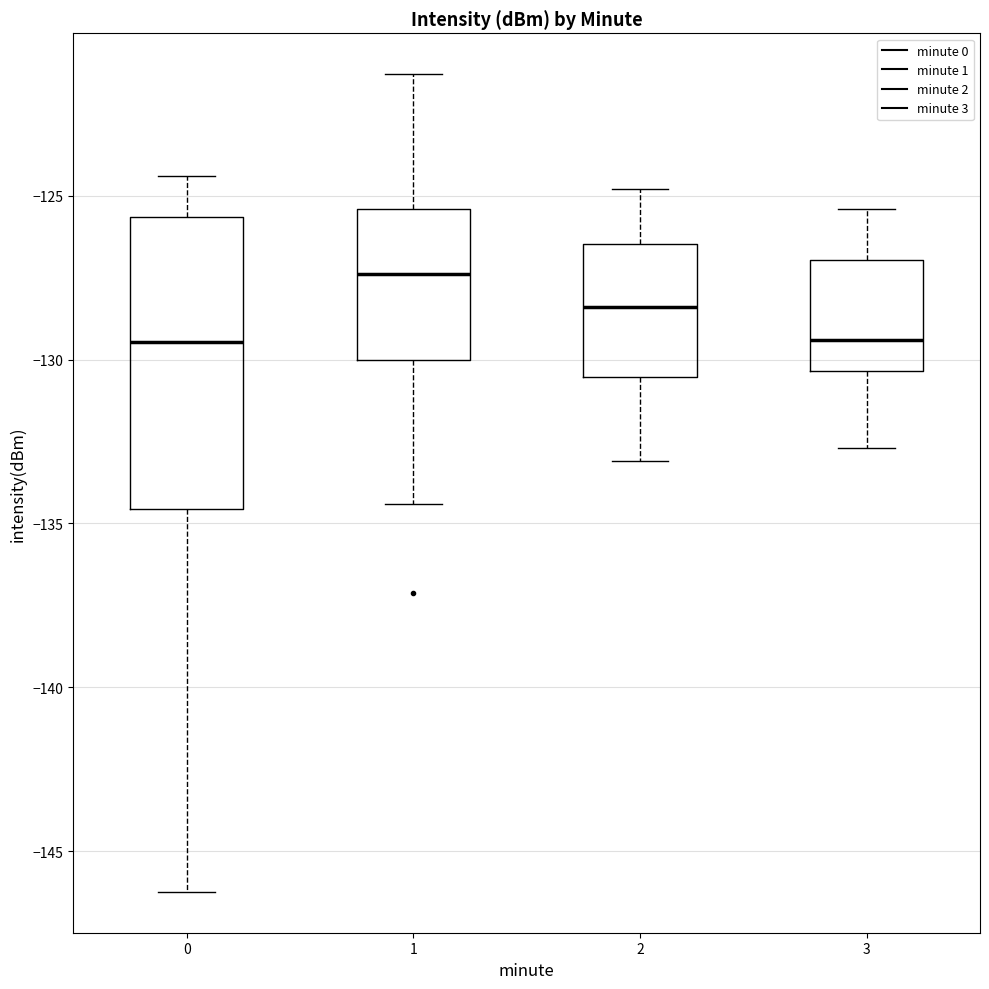

Which box's median line is the highest?

1